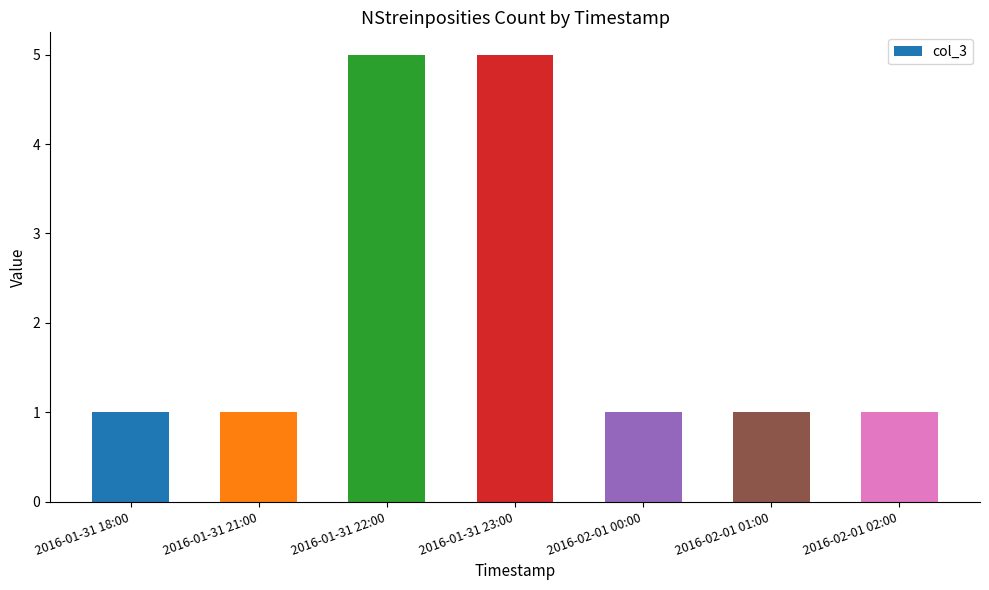

What is the difference between the maximum and minimum values?

4